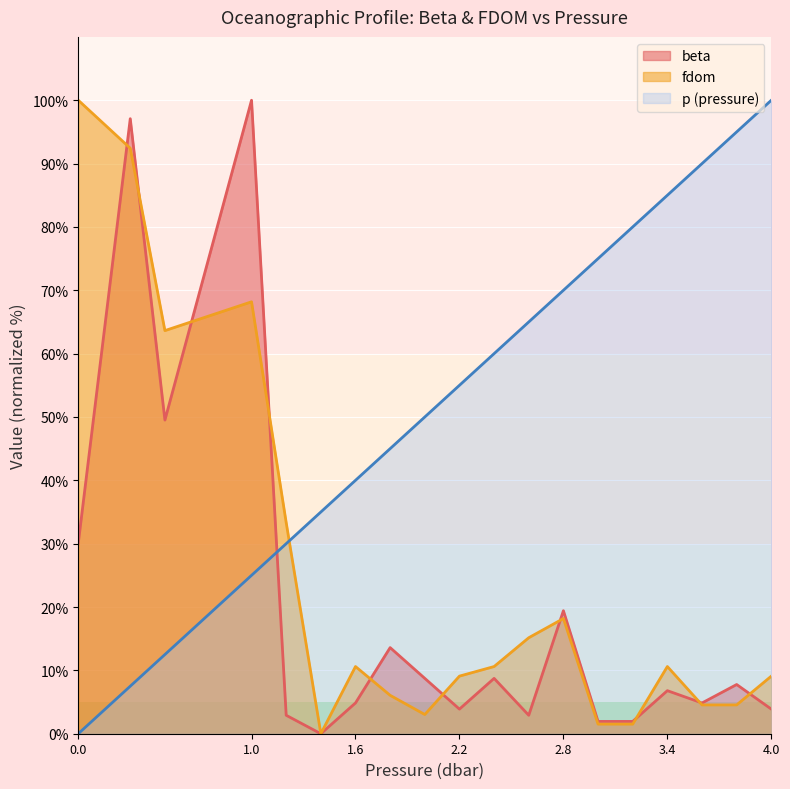

What is the difference between the highest and lowest values at 2.2?

51.1